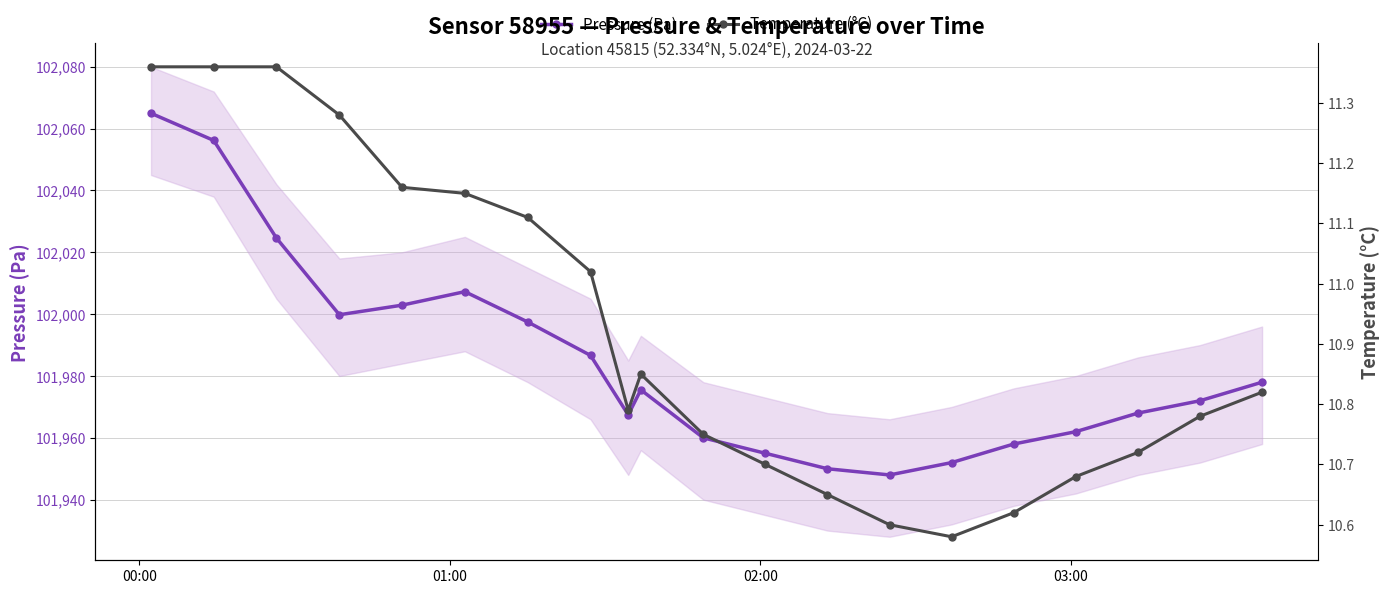

True or false: Pressure (Pa) has more than 0 points higher than both neighbors.

True